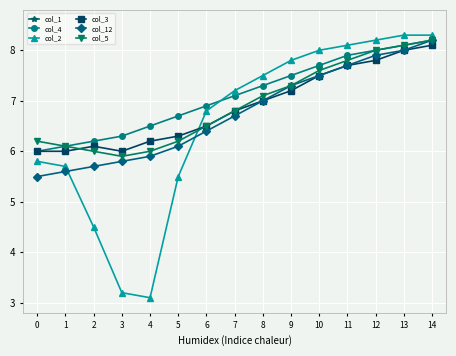

Which series has the widest spread of values?

col_2